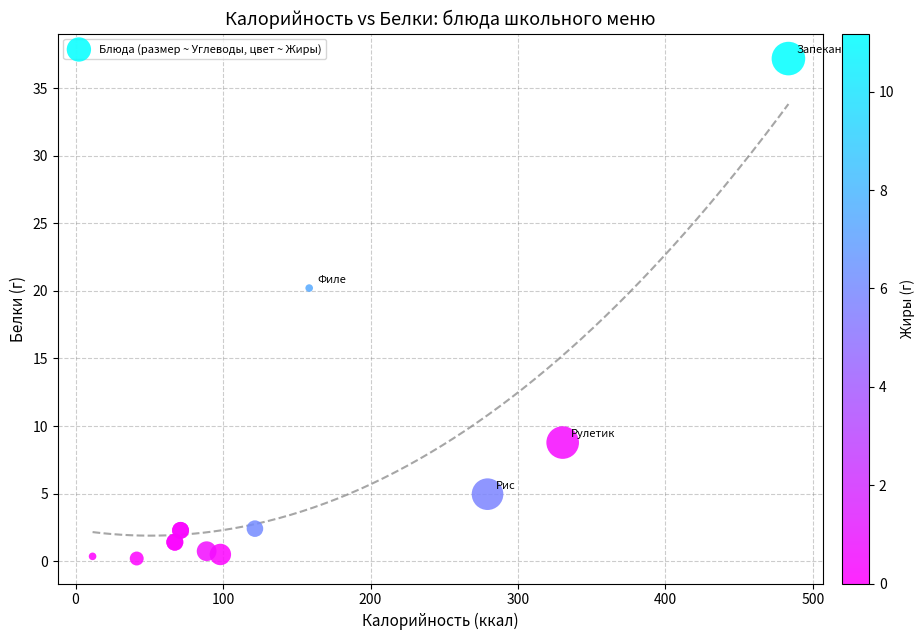

What Y value in the scatter plot is closest to 18?

20.2